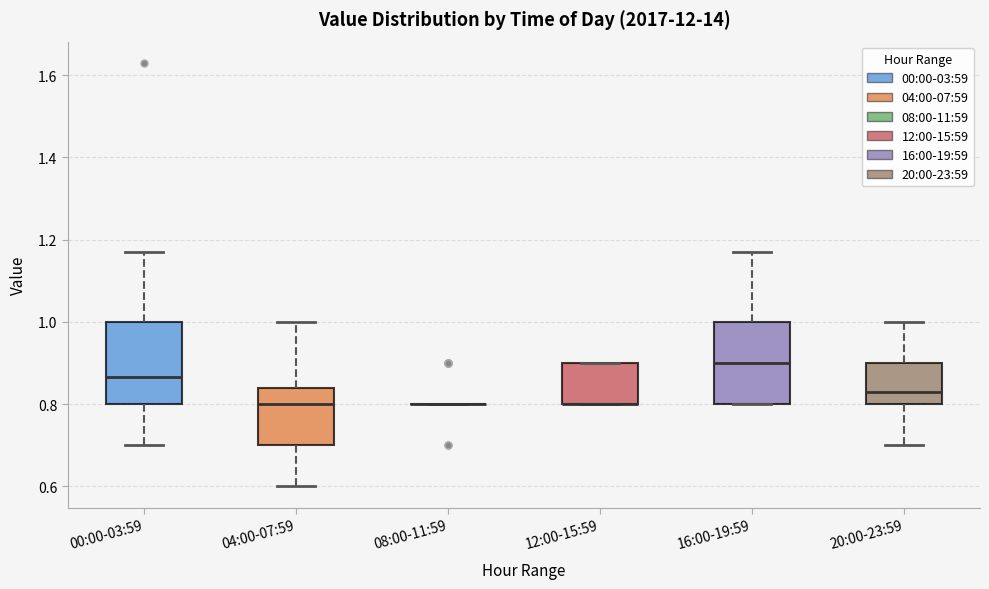

Reading left to right, read every box against the y-axis: the position of its median line, the range the box covers, and the ends of its whiskers. The values are not printed on the chart, so give them approximately, as read against the axis.

00:00-03:59: median 0.86, box 0.80 to 1.00, whiskers 0.70 to 1.18
04:00-07:59: median 0.80, box 0.70 to 0.84, whiskers 0.60 to 1.00
08:00-11:59: box collapsed to a line at 0.80, whiskers 0.80 to 0.80
12:00-15:59: median 0.80 (drawn on the box's lower edge), box 0.80 to 0.90, whiskers 0.80 to 0.90
16:00-19:59: median 0.90, box 0.80 to 1.00, whiskers 0.80 to 1.18
20:00-23:59: median 0.84, box 0.80 to 0.90, whiskers 0.70 to 1.00